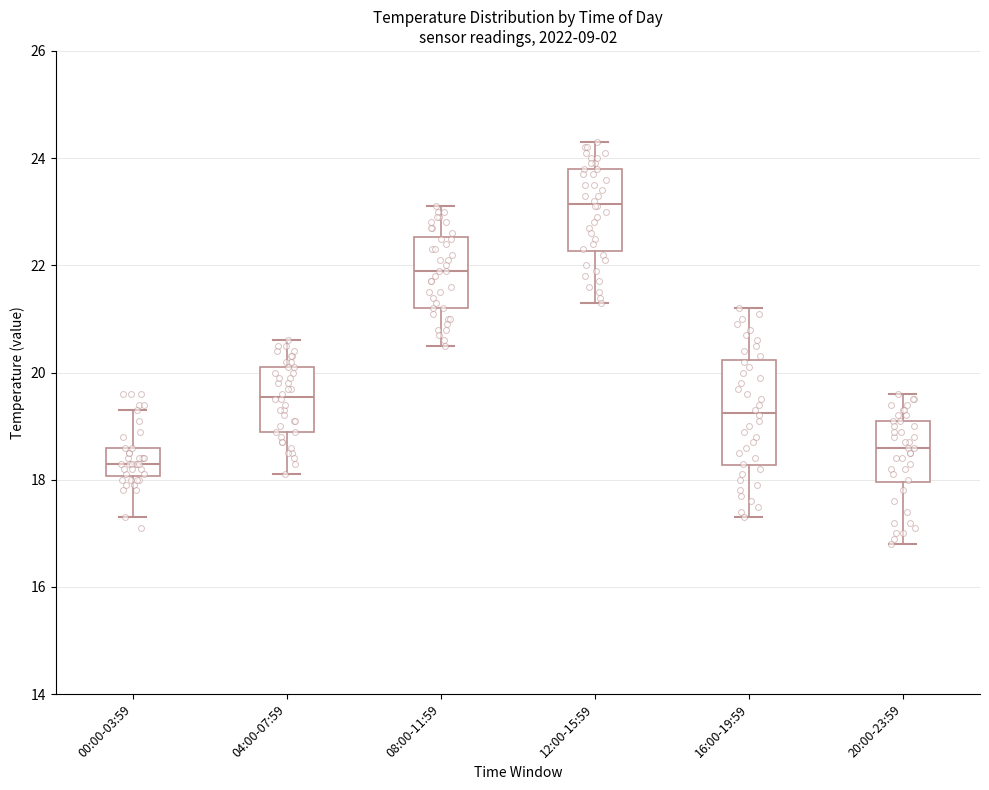

Reading left to right, transcribe this box plot: for each box, give where its median line is, the range the box spans, and where its two whiskers end, as read against the y-axis. The values are not printed on the chart, so give them approximately, as read against the axis.

00:00-03:59: median 18.4, box 18.0 to 18.6, whiskers 17.4 to 19.4
04:00-07:59: median 19.6, box 19.0 to 20.2, whiskers 18.2 to 20.6
08:00-11:59: median 22.0, box 21.2 to 22.6, whiskers 20.6 to 23.2
12:00-15:59: median 23.2, box 22.2 to 23.8, whiskers 21.4 to 24.4
16:00-19:59: median 19.2, box 18.2 to 20.2, whiskers 17.4 to 21.2
20:00-23:59: median 18.6, box 18.0 to 19.2, whiskers 16.8 to 19.6